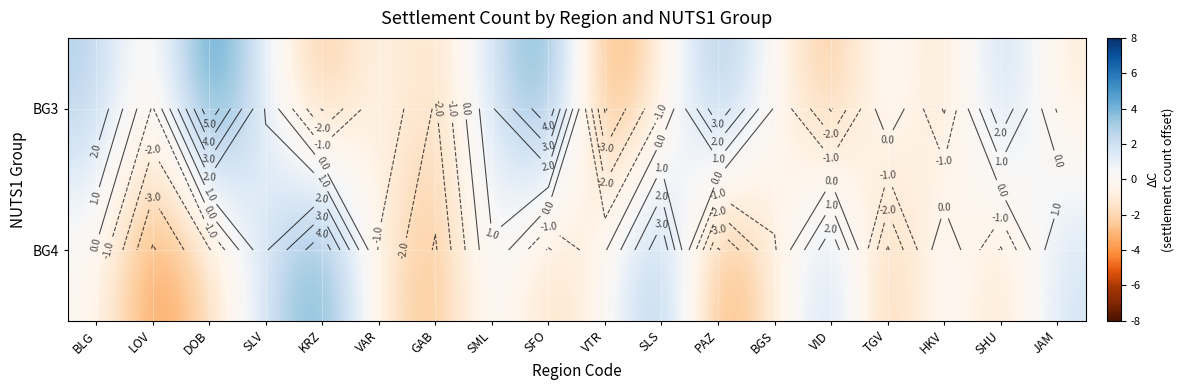

What is the sum of all BG3 values?

6.0